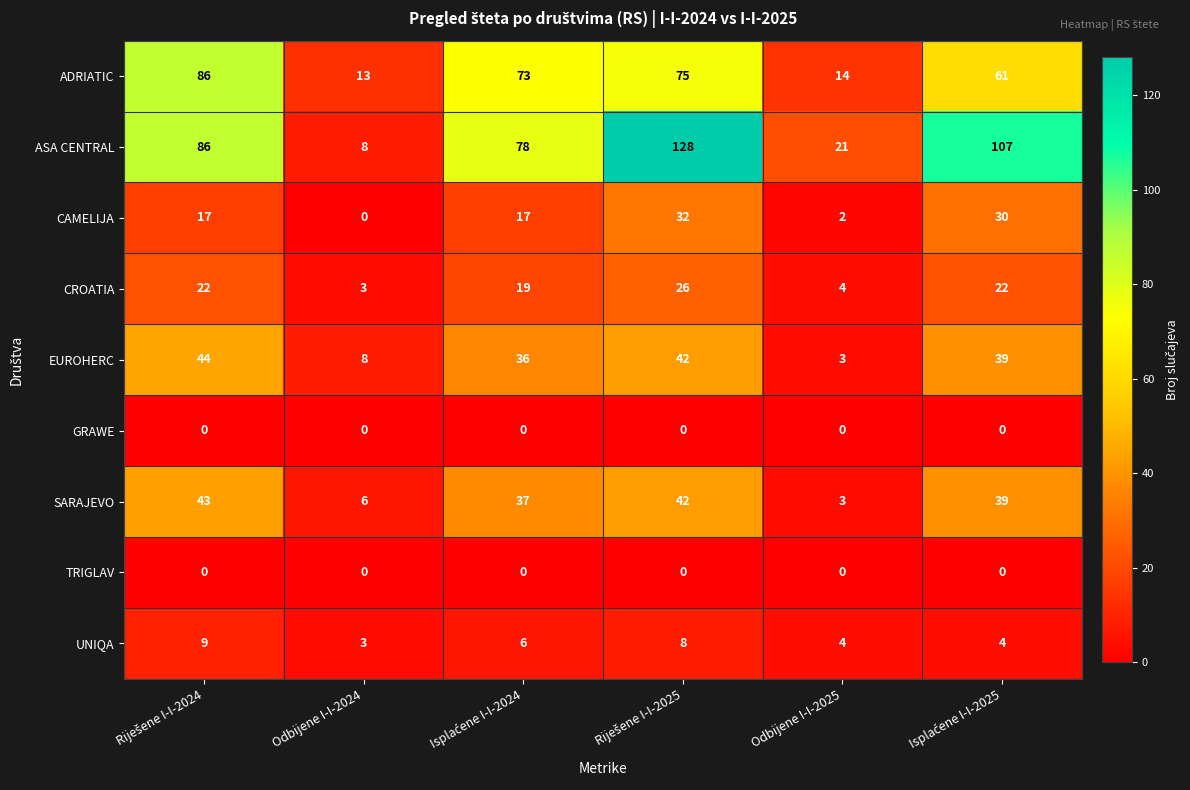

Which series has the widest spread of values?

ASA CENTRAL